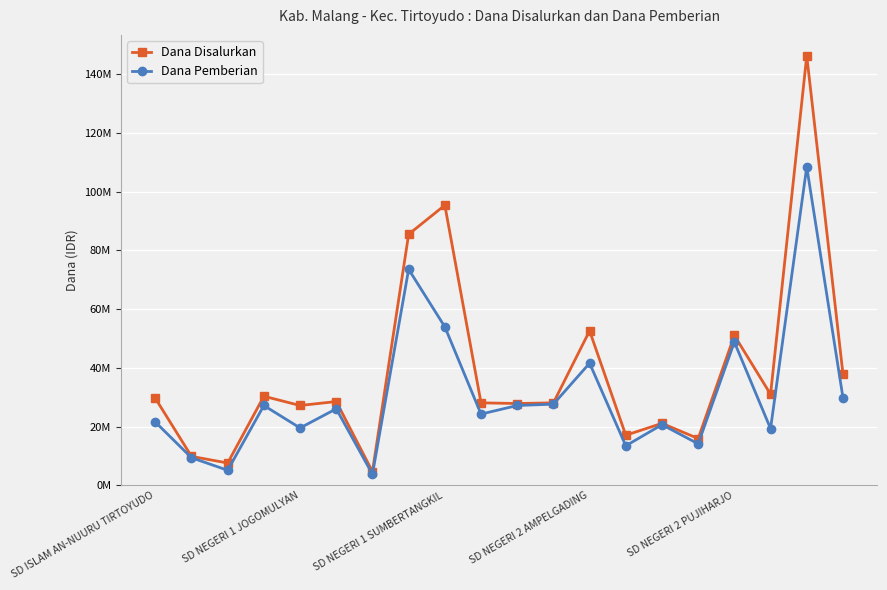

What is the label of the 17th point from the right?

SD NEGERI 2 AMPELGADING